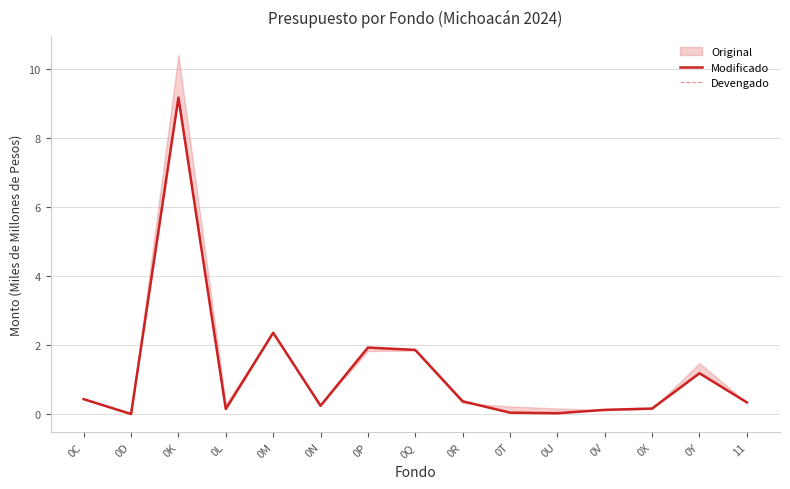

What is the sum of the Devengado values at 0V and 0L?

0.3